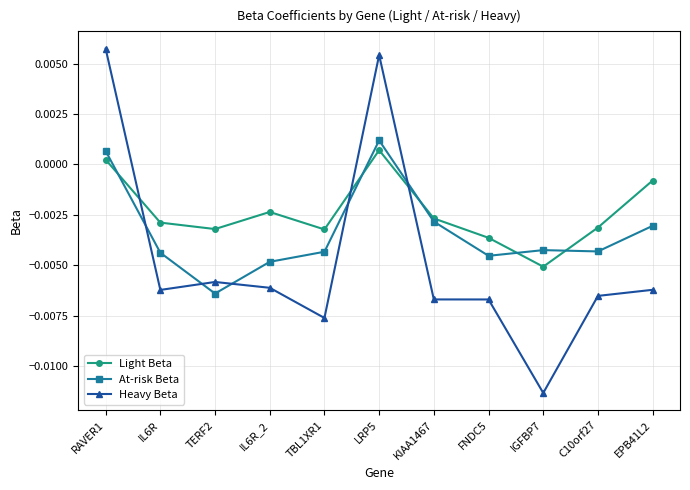

Rank the series by their average value, from lowest to highest.

Heavy Beta, At-risk Beta, Light Beta